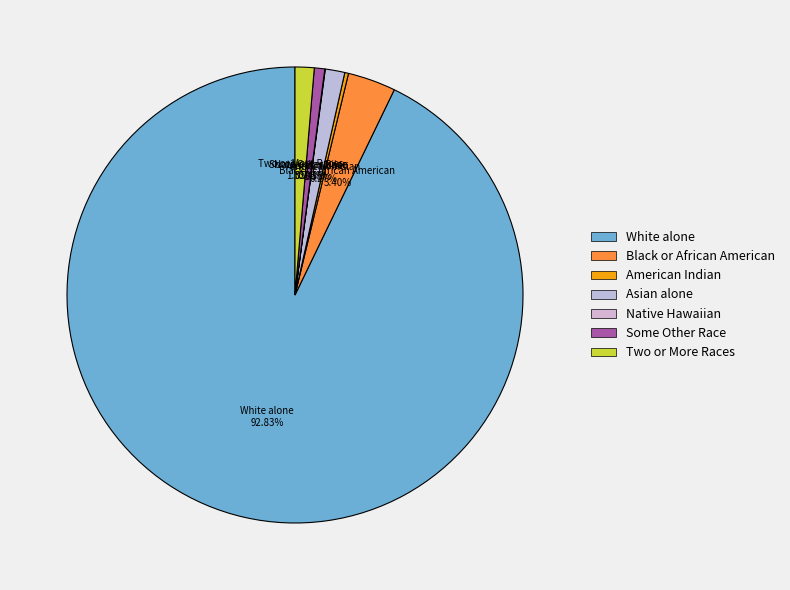

What is the ratio of the value at Some Other Race to the value at Asian alone?

0.5